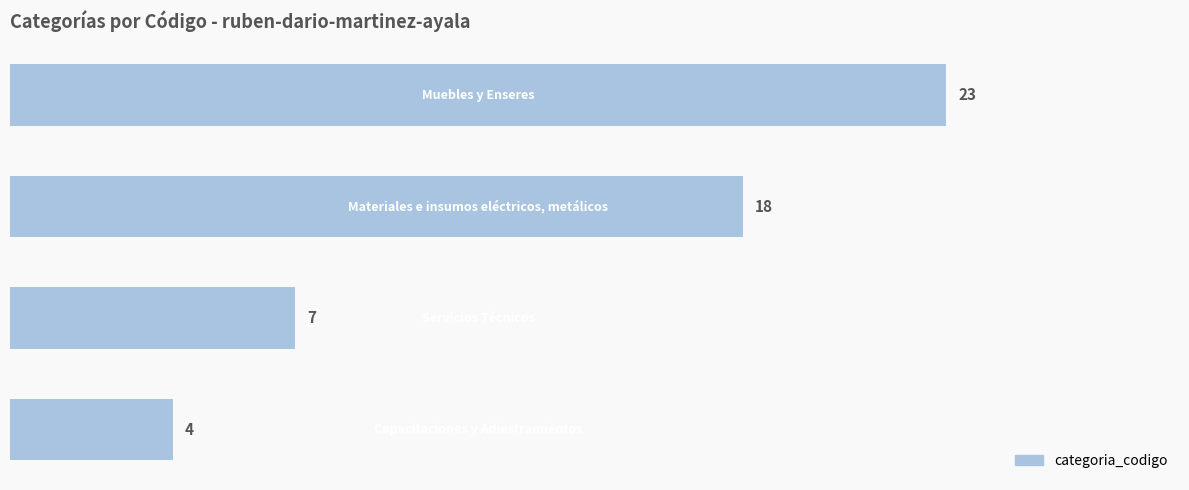

What is the average value?

13